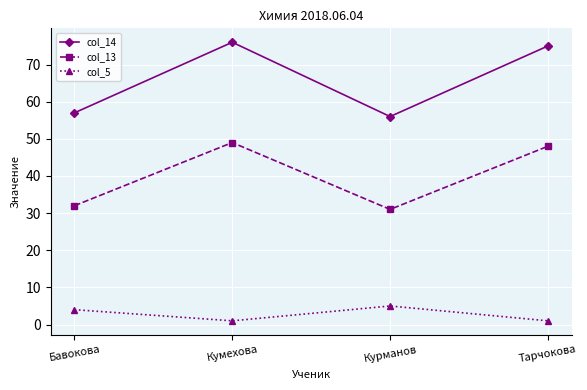

How many interior local valleys does the col_13 series have?

1